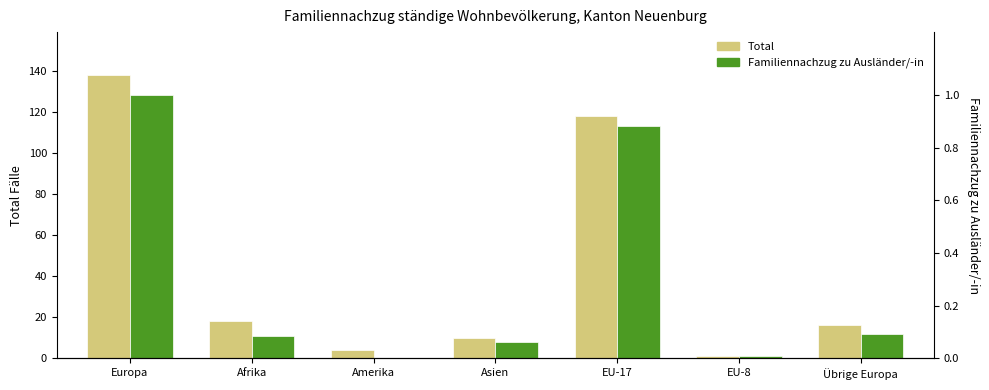

Rank the categories by Familiennachzug zu Ausländer/-in value from highest to lowest.

Europa, EU-17, Übrige Europa, Afrika, Asien, EU-8, Amerika